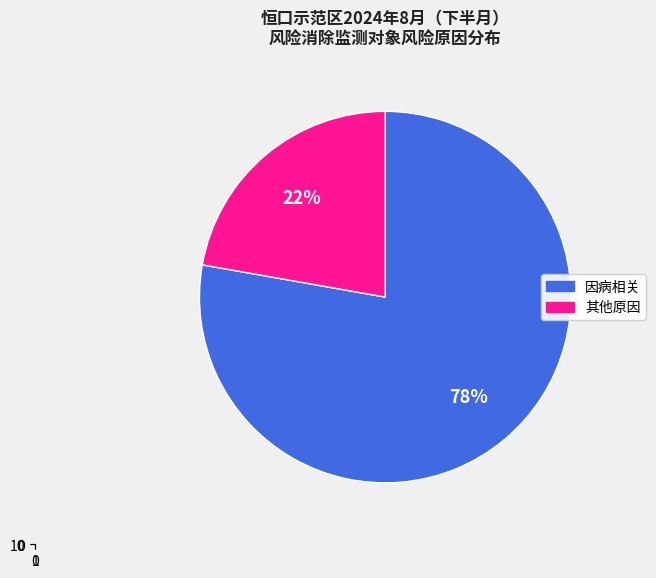

Is there any slice that represents more than half of the pie?

Yes